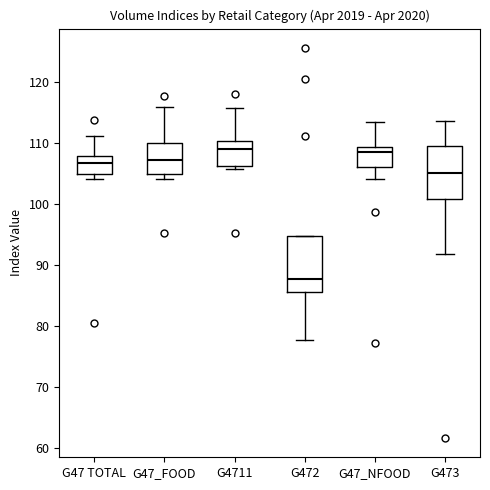

Reading left to right, transcribe this box plot: for each box, give where its median line is, the range the box spans, and where its two whiskers end, as read against the y-axis. The values are not printed on the chart, so give them approximately, as read against the axis.

G47 TOTAL: median 107, box 105 to 108, whiskers 104 to 111
G47_FOOD: median 107, box 105 to 110, whiskers 104 to 116
G4711: median 109, box 106 to 110, whiskers 106 (just below the box's lower edge) to 116
G472: median 88, box 86 to 95, whiskers 78 to 95
G47_NFOOD: median 109 (just below the box's upper edge), box 106 to 109, whiskers 104 to 114
G473: median 105, box 101 to 110, whiskers 92 to 114